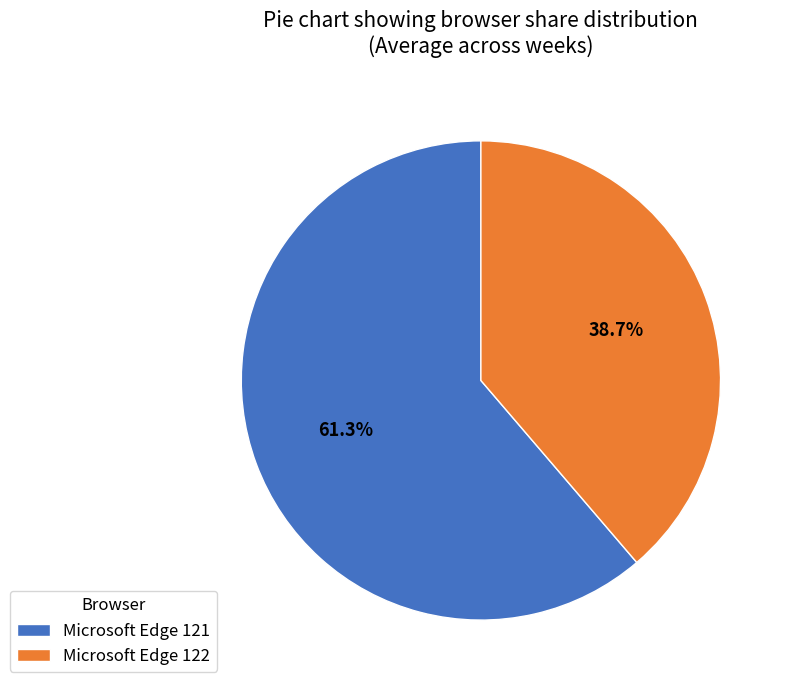

Rank the categories by value from lowest to highest.

Microsoft Edge 122, Microsoft Edge 121